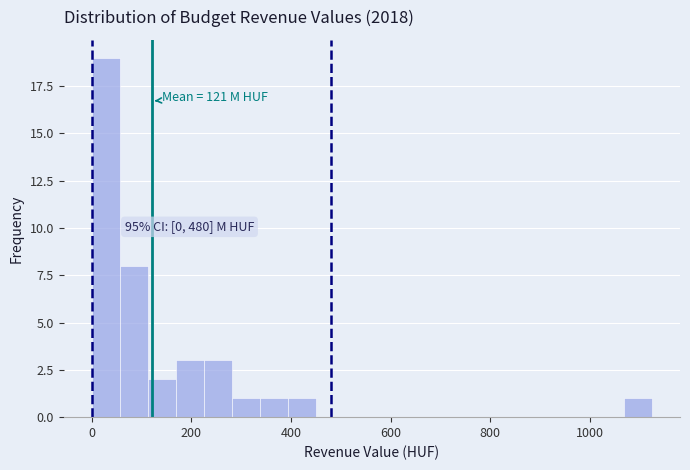

Read against the x-axis, roughly where is the centre of the tallest bar?

20